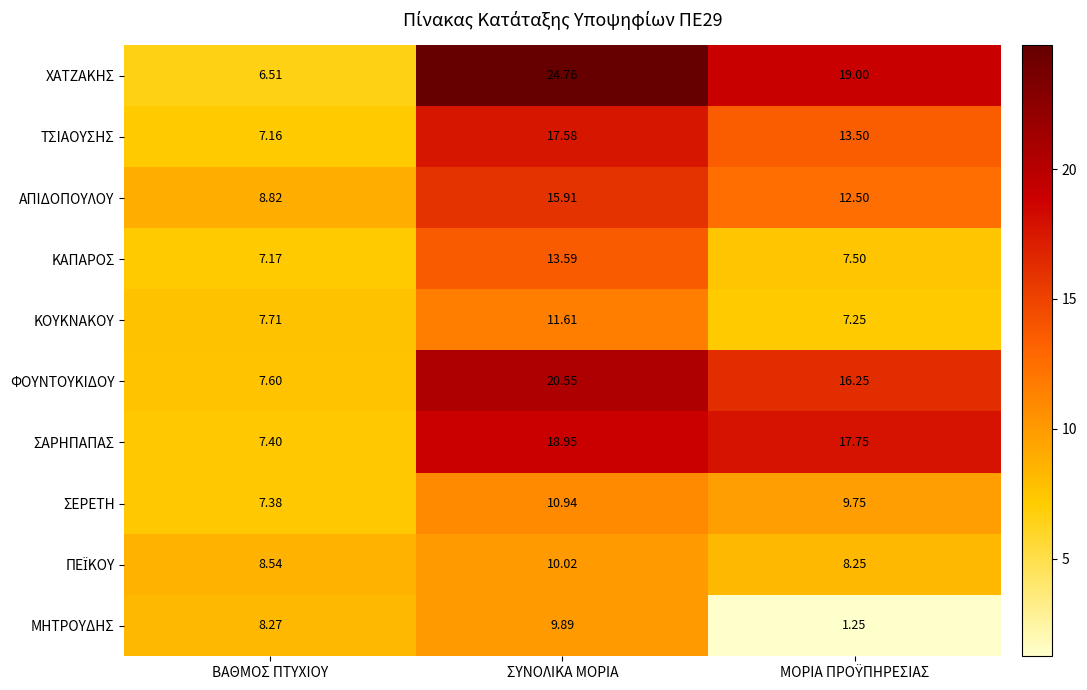

Between ΒΑΘΜΟΣ ΠΤΥΧΙΟΥ and ΣΥΝΟΛΙΚΑ ΜΟΡΙΑ, which series saw the biggest shift?

ΧΑΤΖΑΚΗΣ